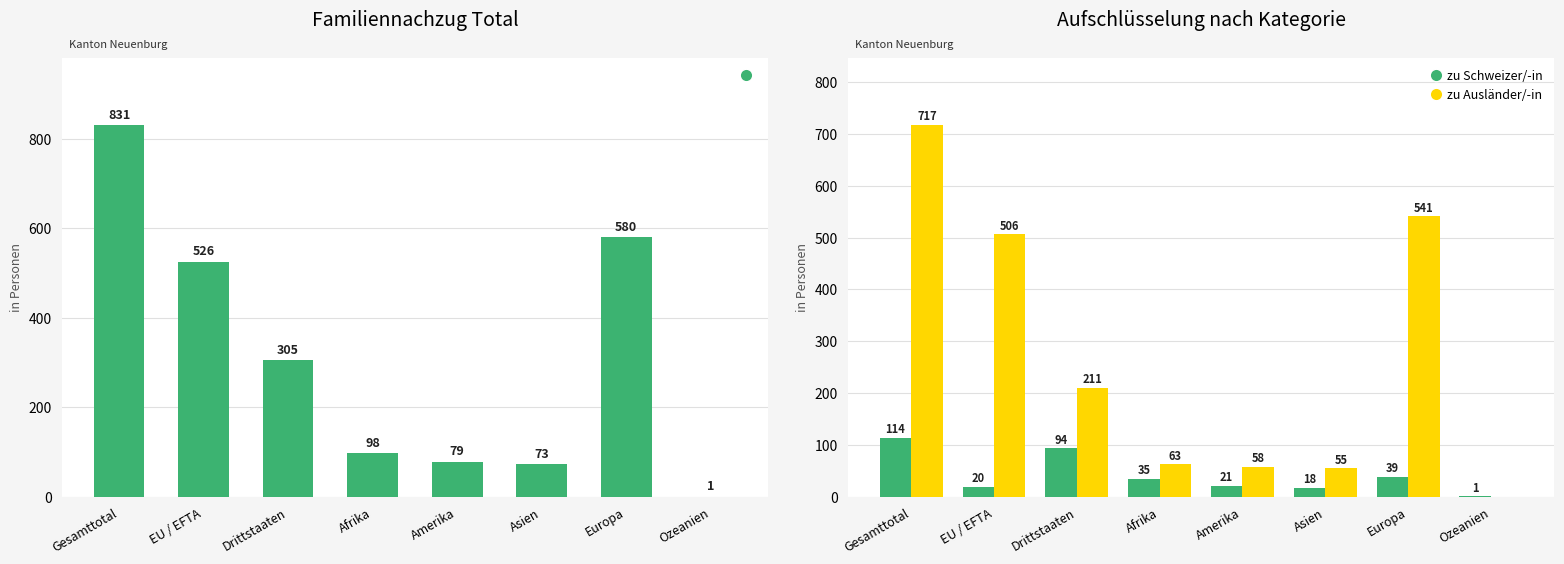

Count the number of data series in this chart.

3